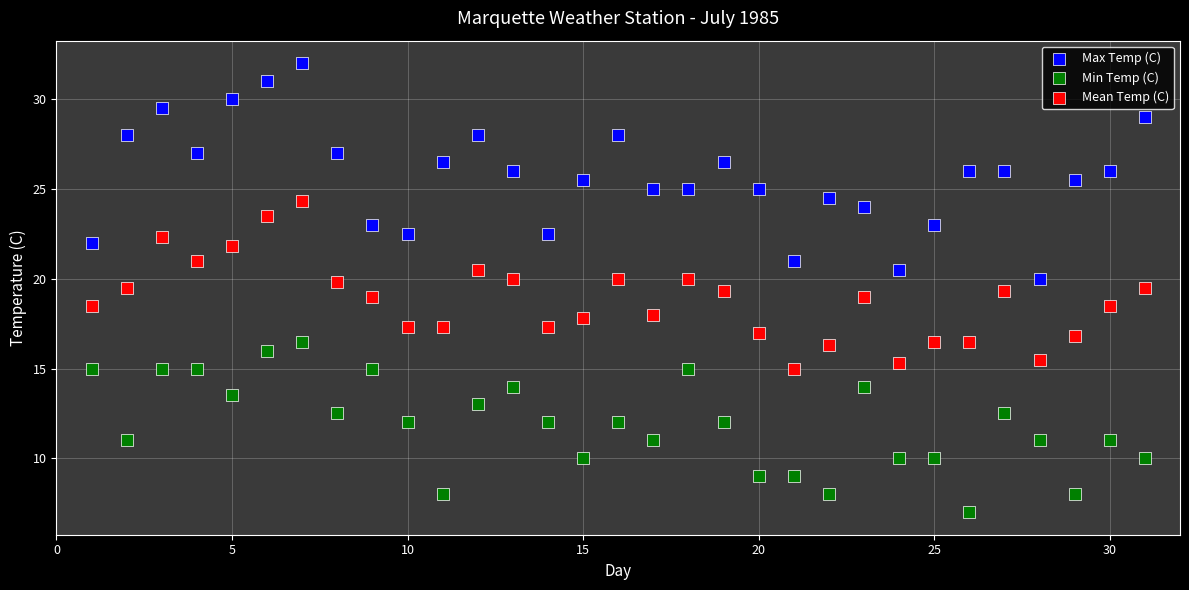

Which series contains the lowest Y value?

Min Temp (C)